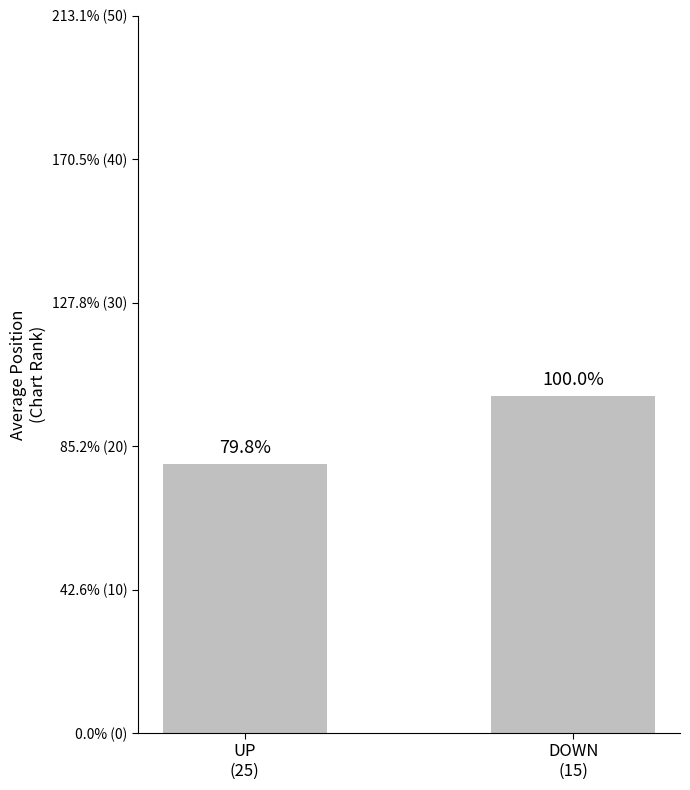

List the labels in order of value, smallest first.

UP
(25), DOWN
(15)